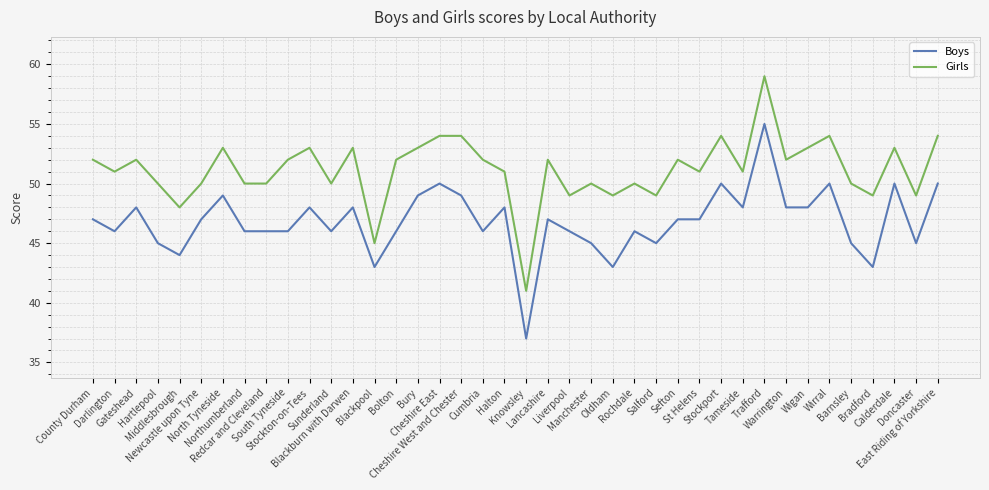

What is the highest value of the Girls series?

59